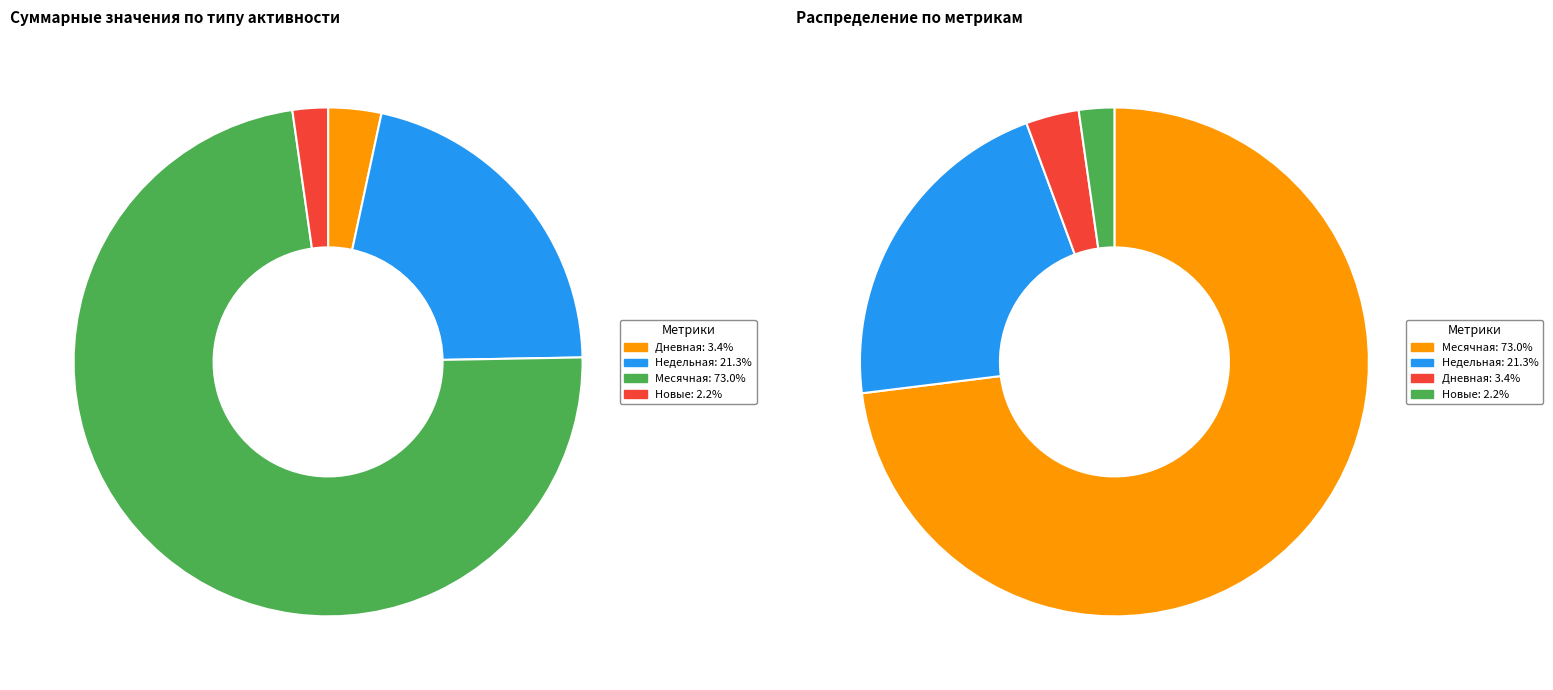

Is 17 the majority of the pie?

No